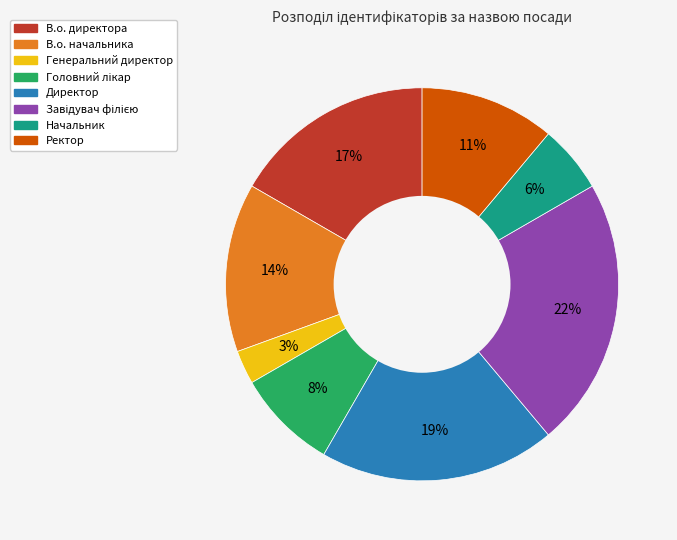

Which slice is the smallest?

Генеральний директор